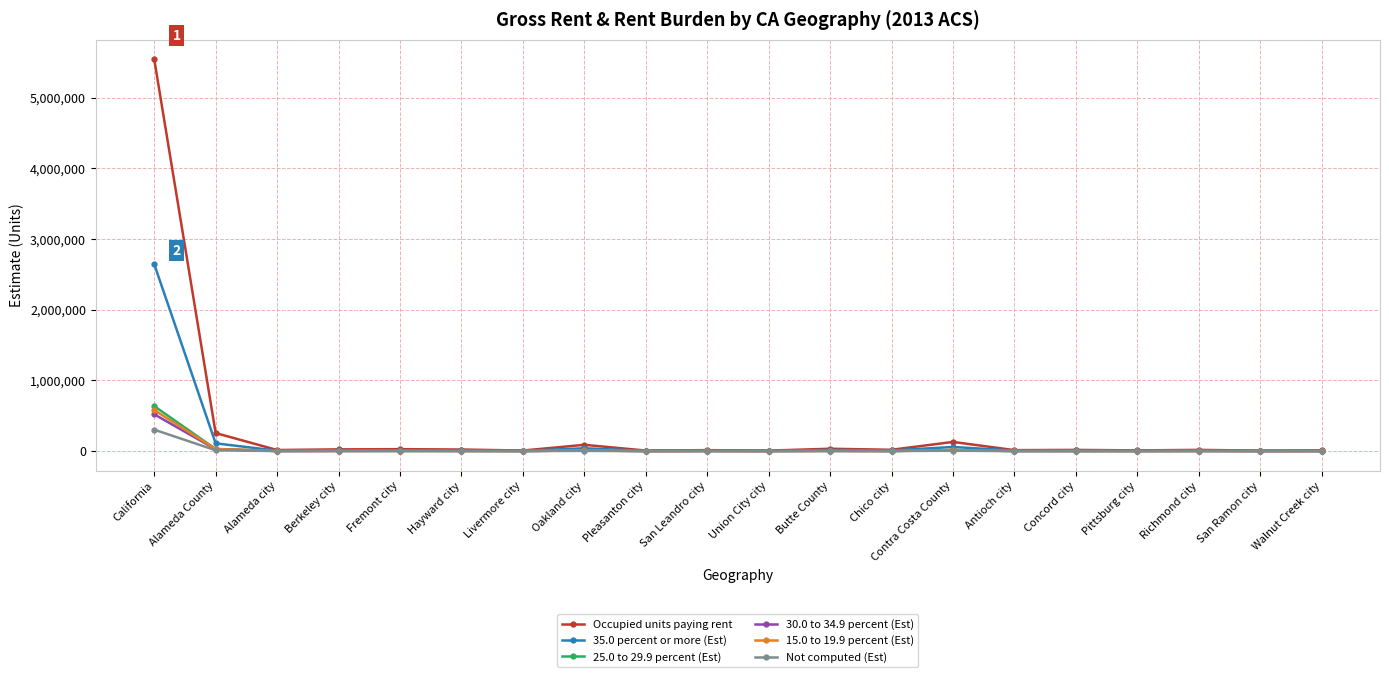

True or false: 35.0 percent or more (Est) has more than 2 points higher than both neighbors.

True